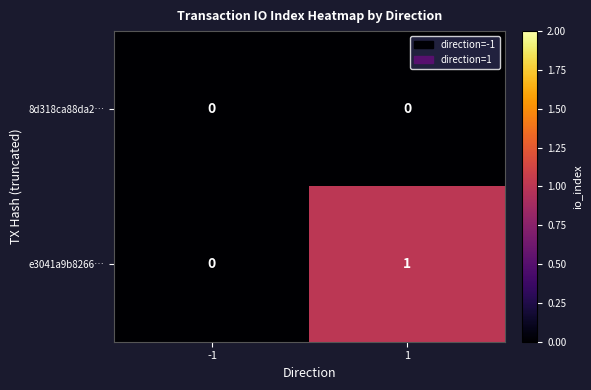

What is the difference between the highest and lowest values at 1?

1